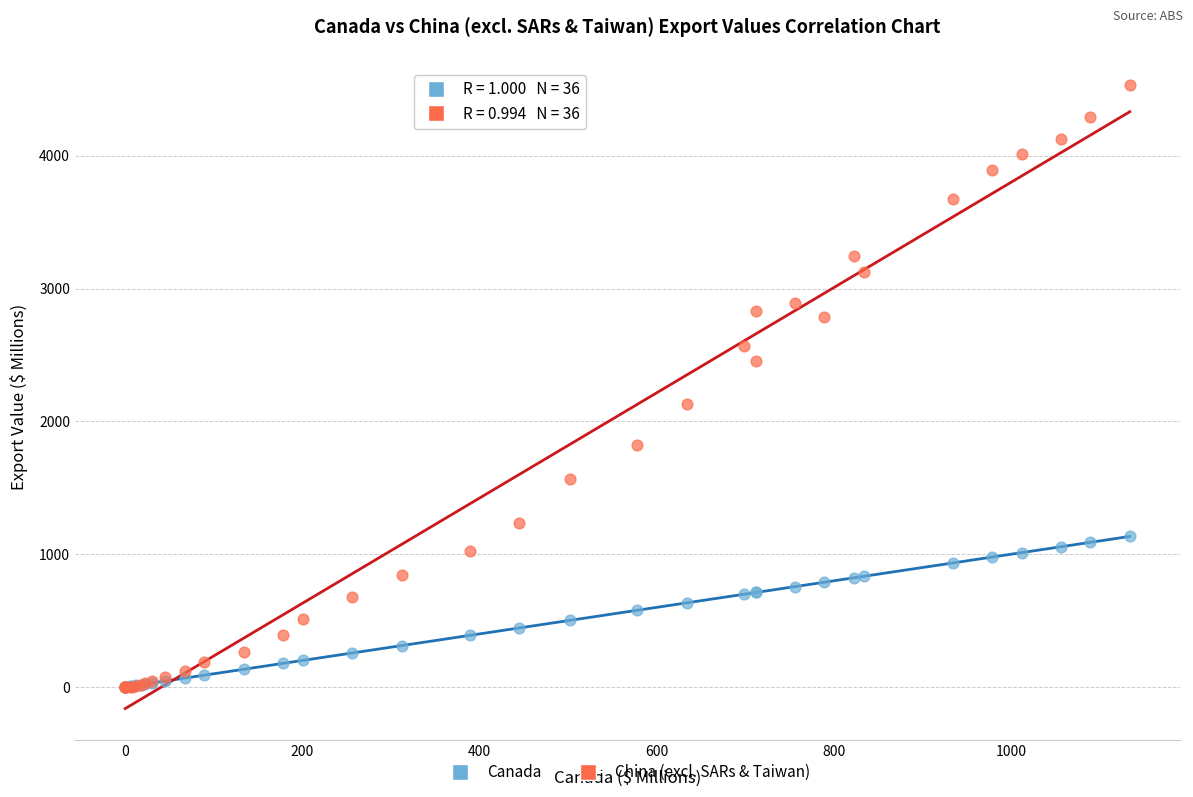

Across all series, what Y value is closest to 2267?

2134